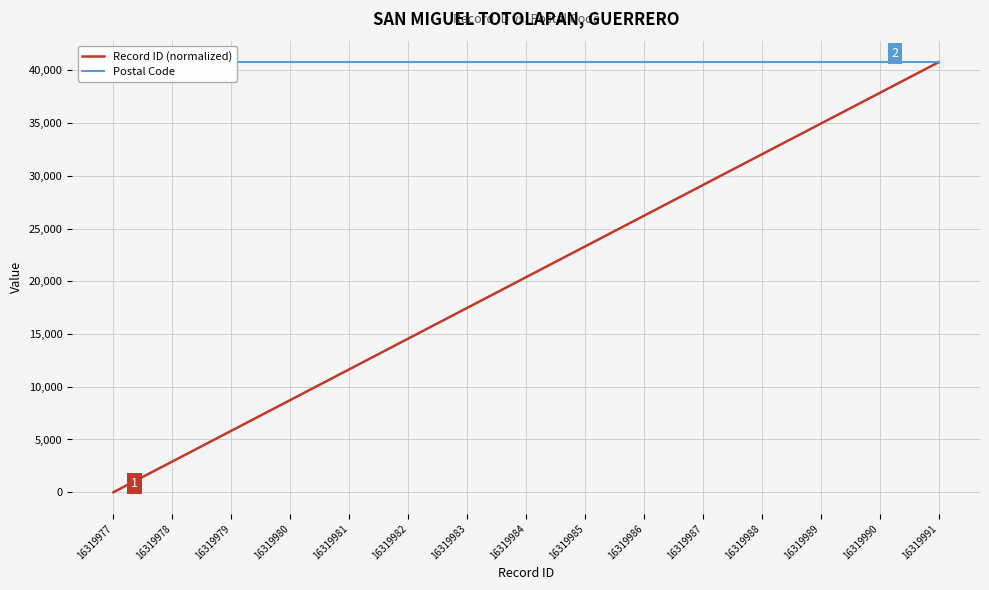

Reading right to left, extract all data points from this chart.

Record ID (normalized): 40780.0	37867.1	34954.3	32041.4	29128.6	26215.7	23302.9	20390.0	17477.1	14564.3	11651.4	8738.6	5825.7	2912.9	0.0
Postal Code: 40780.0	40780.0	40780.0	40780.0	40780.0	40780.0	40780.0	40780.0	40780.0	40780.0	40780.0	40780.0	40780.0	40780.0	40780.0